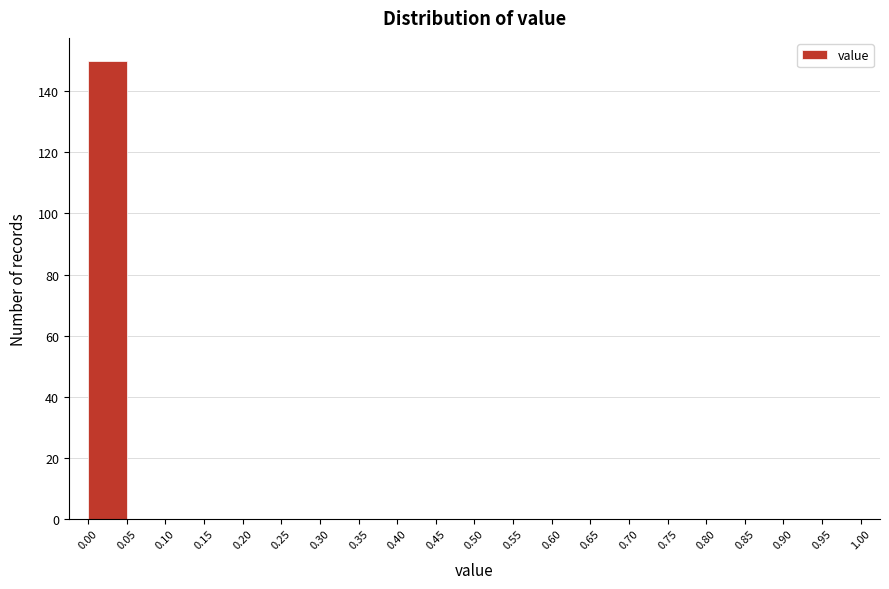

Reading left to right, transcribe this chart: for each bar, give the range it covers on the x-axis and its height. The values are not printed on the chart, so give them approximately, as read against the axis.

0.00 to 0.05: 150
0.05 to 0.10: 0
0.10 to 0.15: 0
0.15 to 0.20: 0
0.20 to 0.25: 0
0.25 to 0.30: 0
0.30 to 0.35: 0
0.35 to 0.40: 0
0.40 to 0.45: 0
0.45 to 0.50: 0
0.50 to 0.55: 0
0.55 to 0.60: 0
0.60 to 0.65: 0
0.65 to 0.70: 0
0.70 to 0.75: 0
0.75 to 0.80: 0
0.80 to 0.85: 0
0.85 to 0.90: 0
0.90 to 0.95: 0
0.95 to 1.00: 0